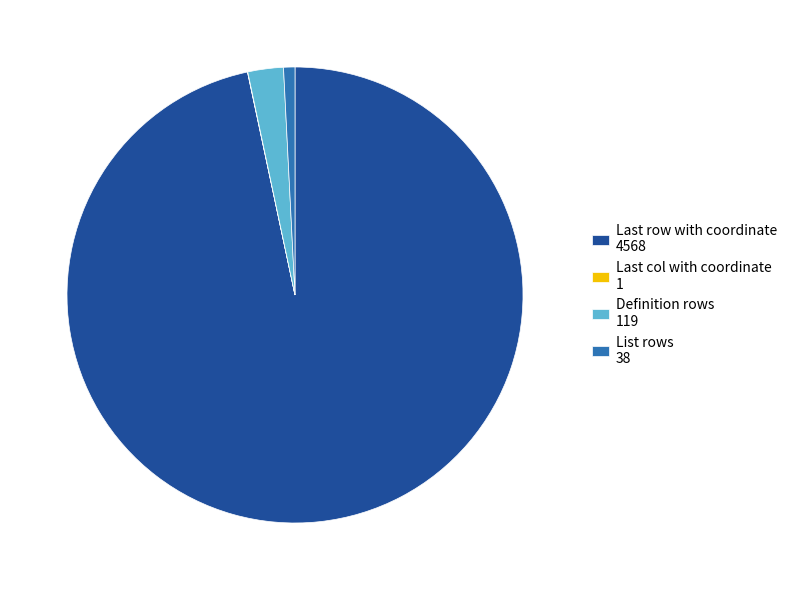

Is there any slice that represents more than half of the pie?

Yes